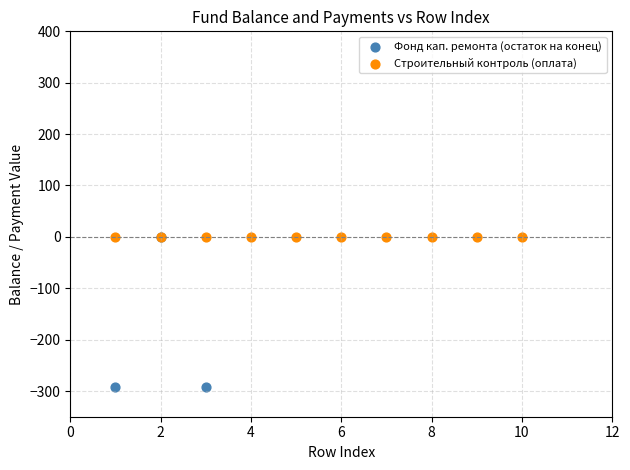

Which series reaches the minimum Y coordinate?

Фонд кап. ремонта (остаток на конец)